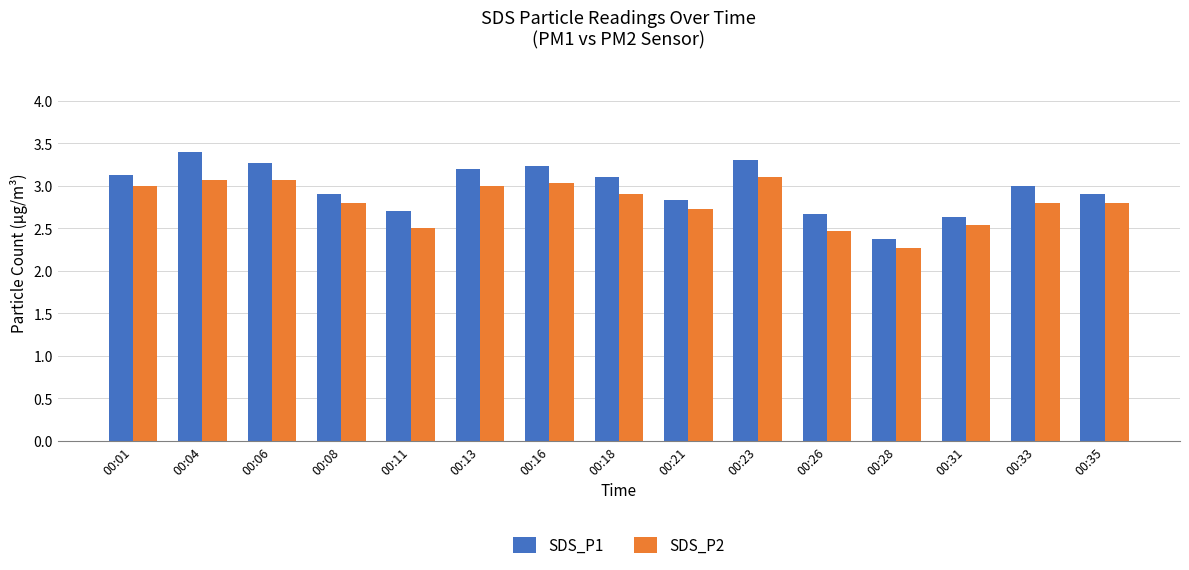

At which label is SDS_P2 closest to 2?

00:28